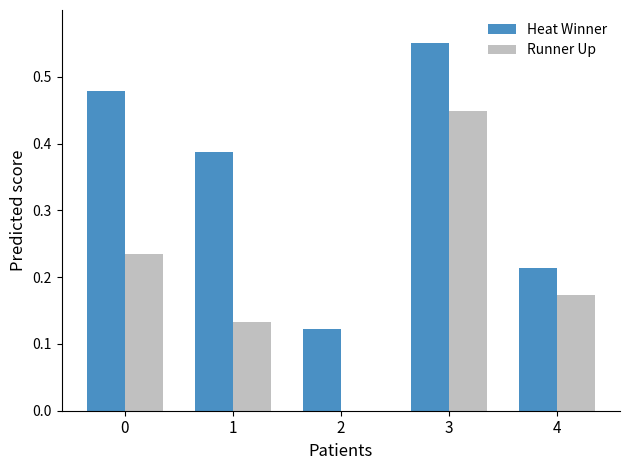

What are all the series names shown in the legend?

Heat Winner, Runner Up